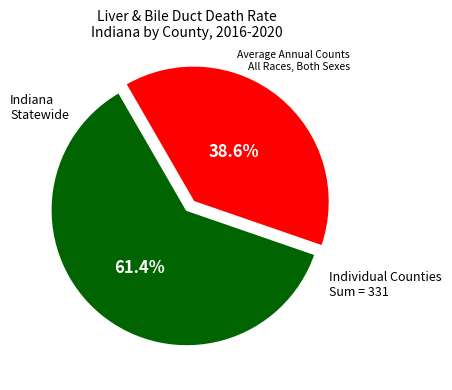

Is there a majority slice in this chart?

Yes